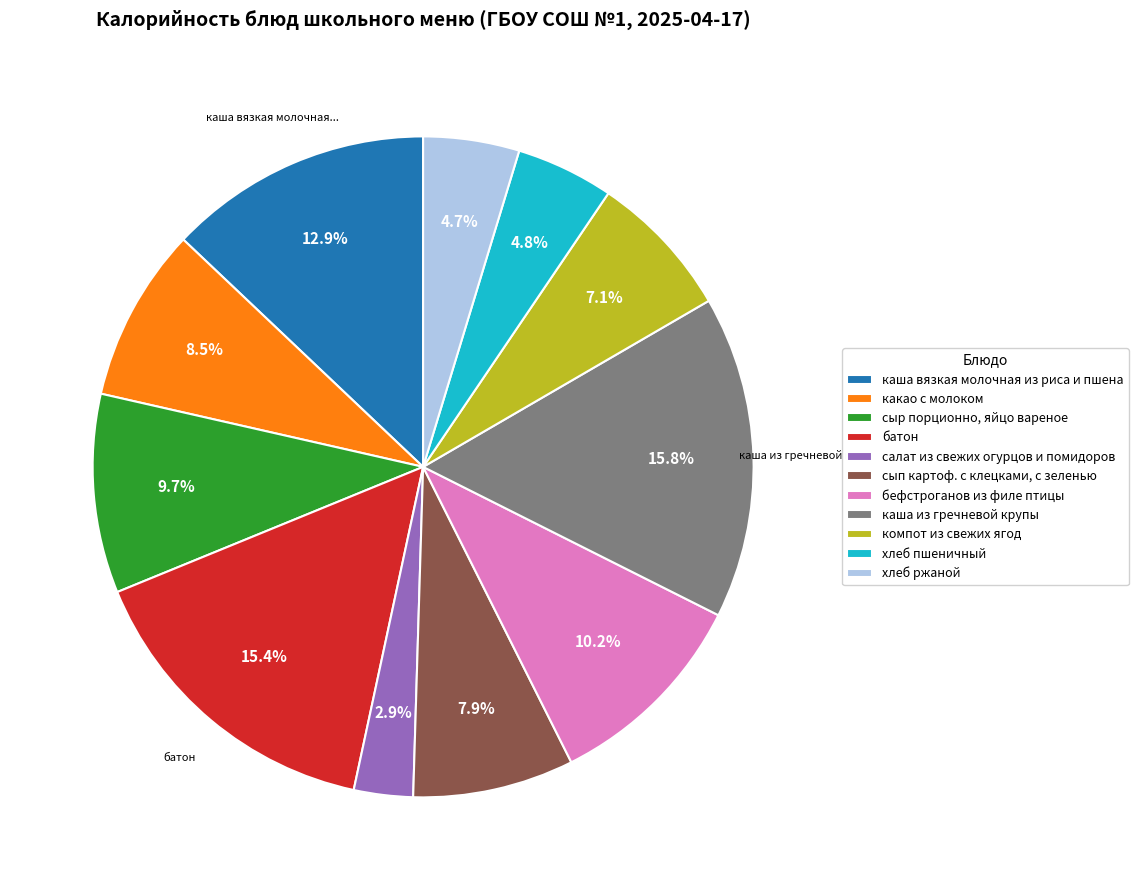

Between батон and хлеб ржаной, which is larger?

батон